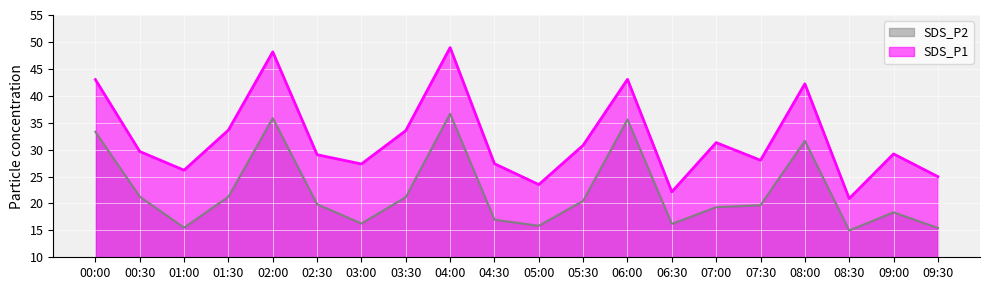

What is the highest value of the SDS_P1 series?

49.0